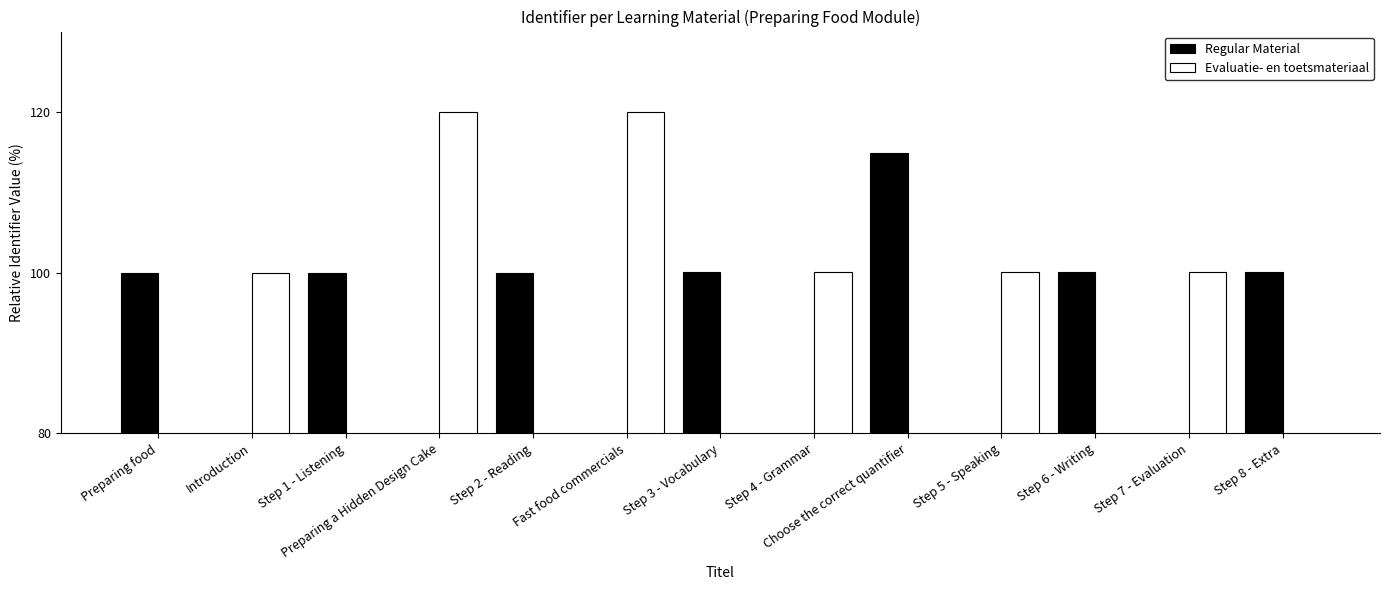

How many bars are there in each group?

2